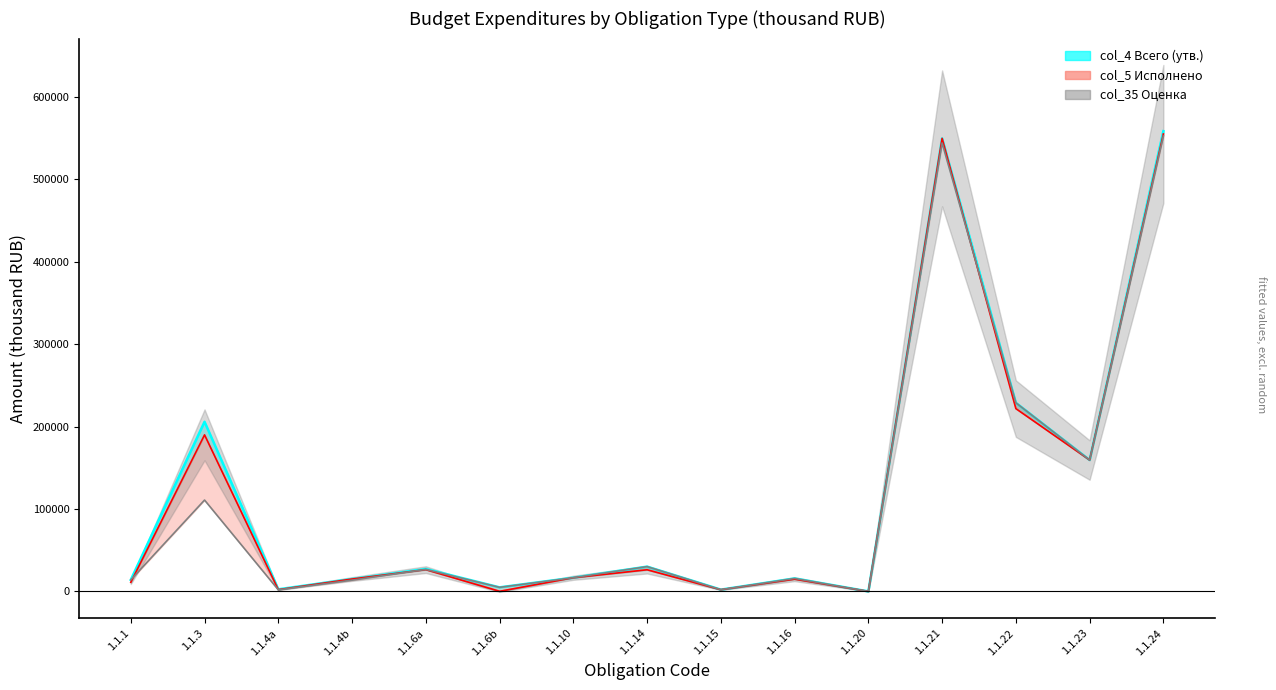

What is the label of the 11th point from the right?

1.1.6a